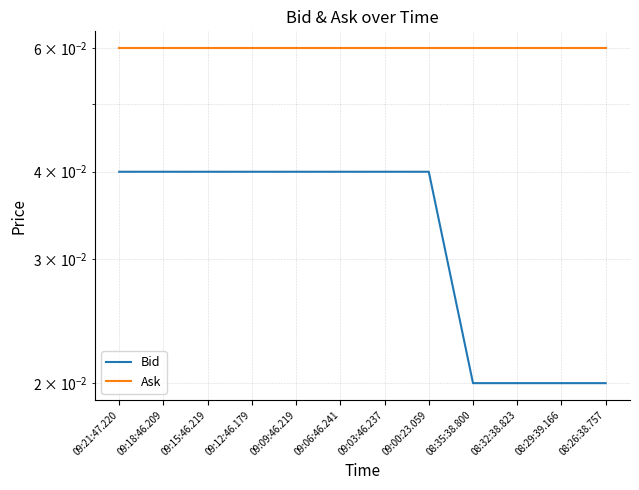

Count the number of data series in this chart.

2